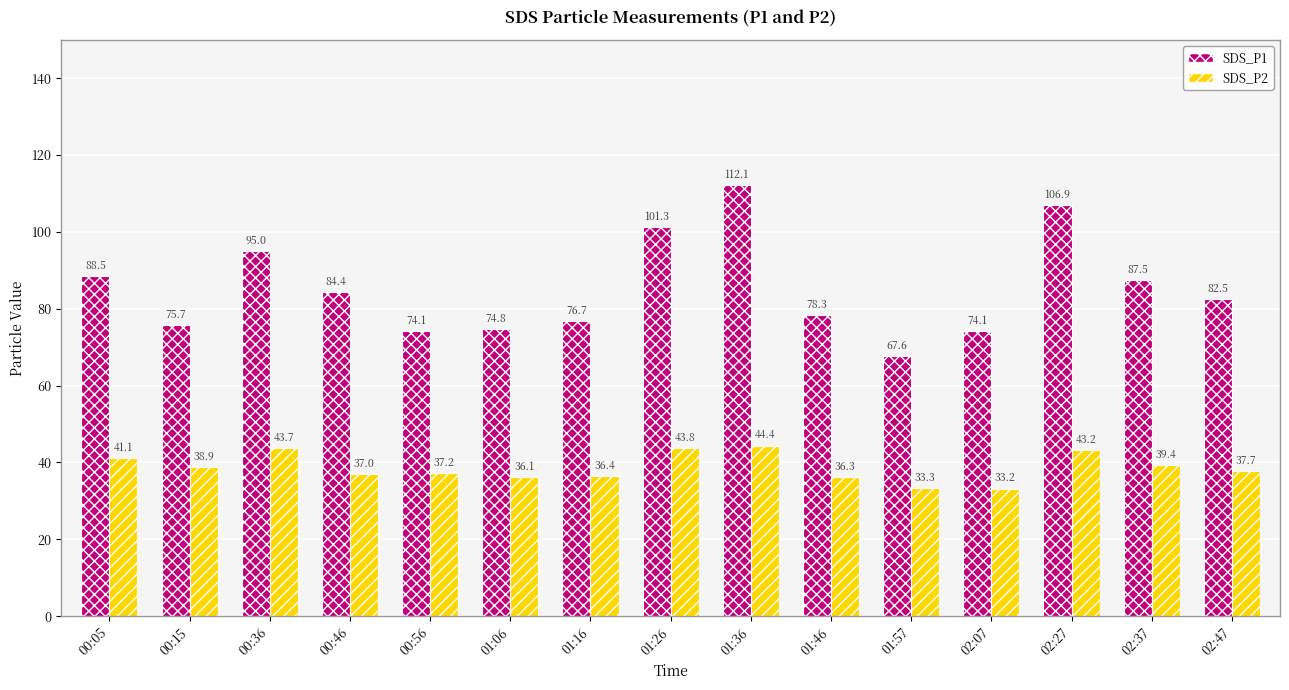

Rank the series by their average value, from lowest to highest.

SDS_P2, SDS_P1